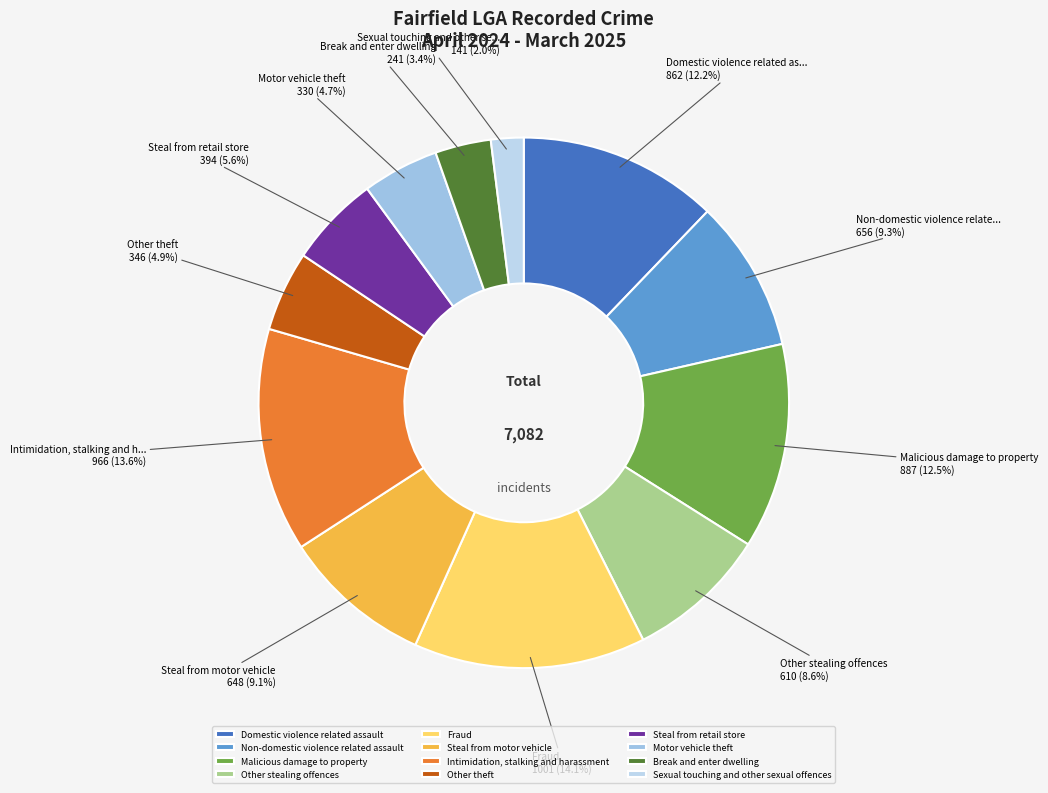

Which slice is the largest?

Fraud